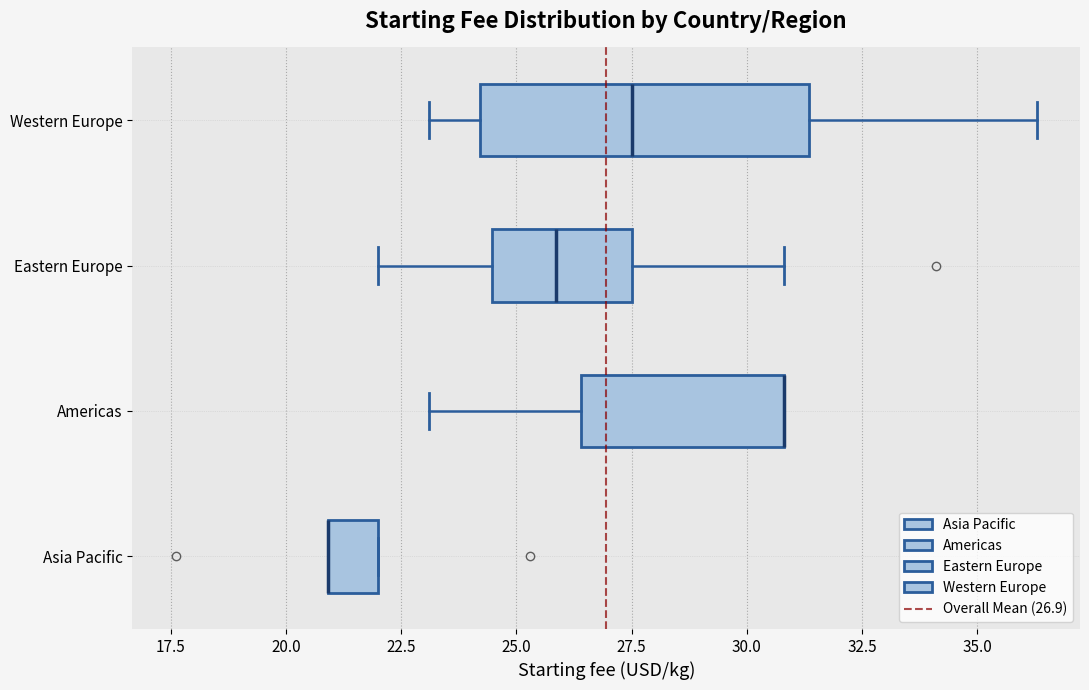

Where is the right edge of the box for Western Europe on the x-axis? The values are not printed on the chart, so give them approximately, as read against the axis.

31.5